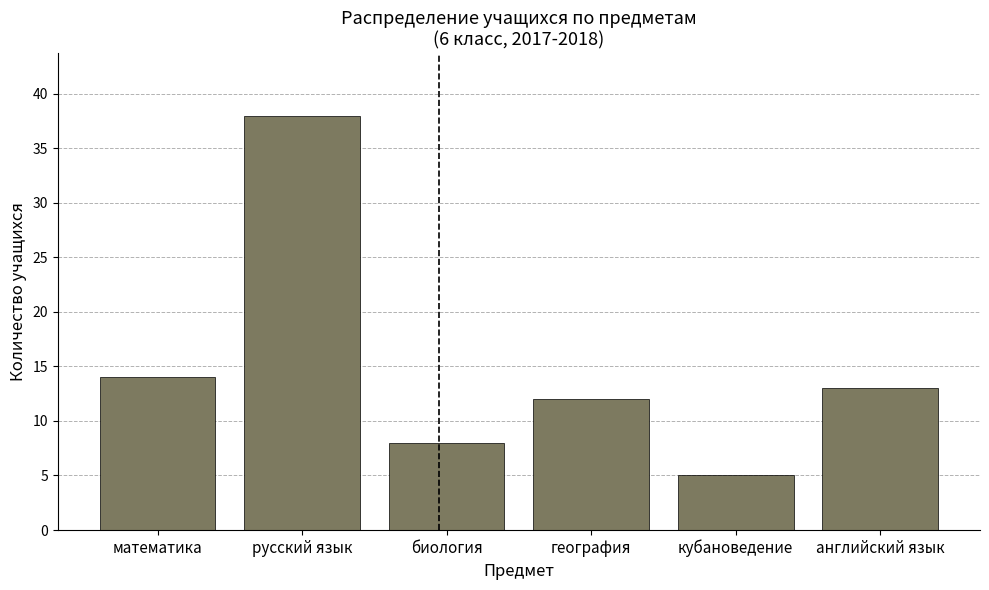

Reading left to right, what are all the values shown in this chart?

14	38	8	12	5	13